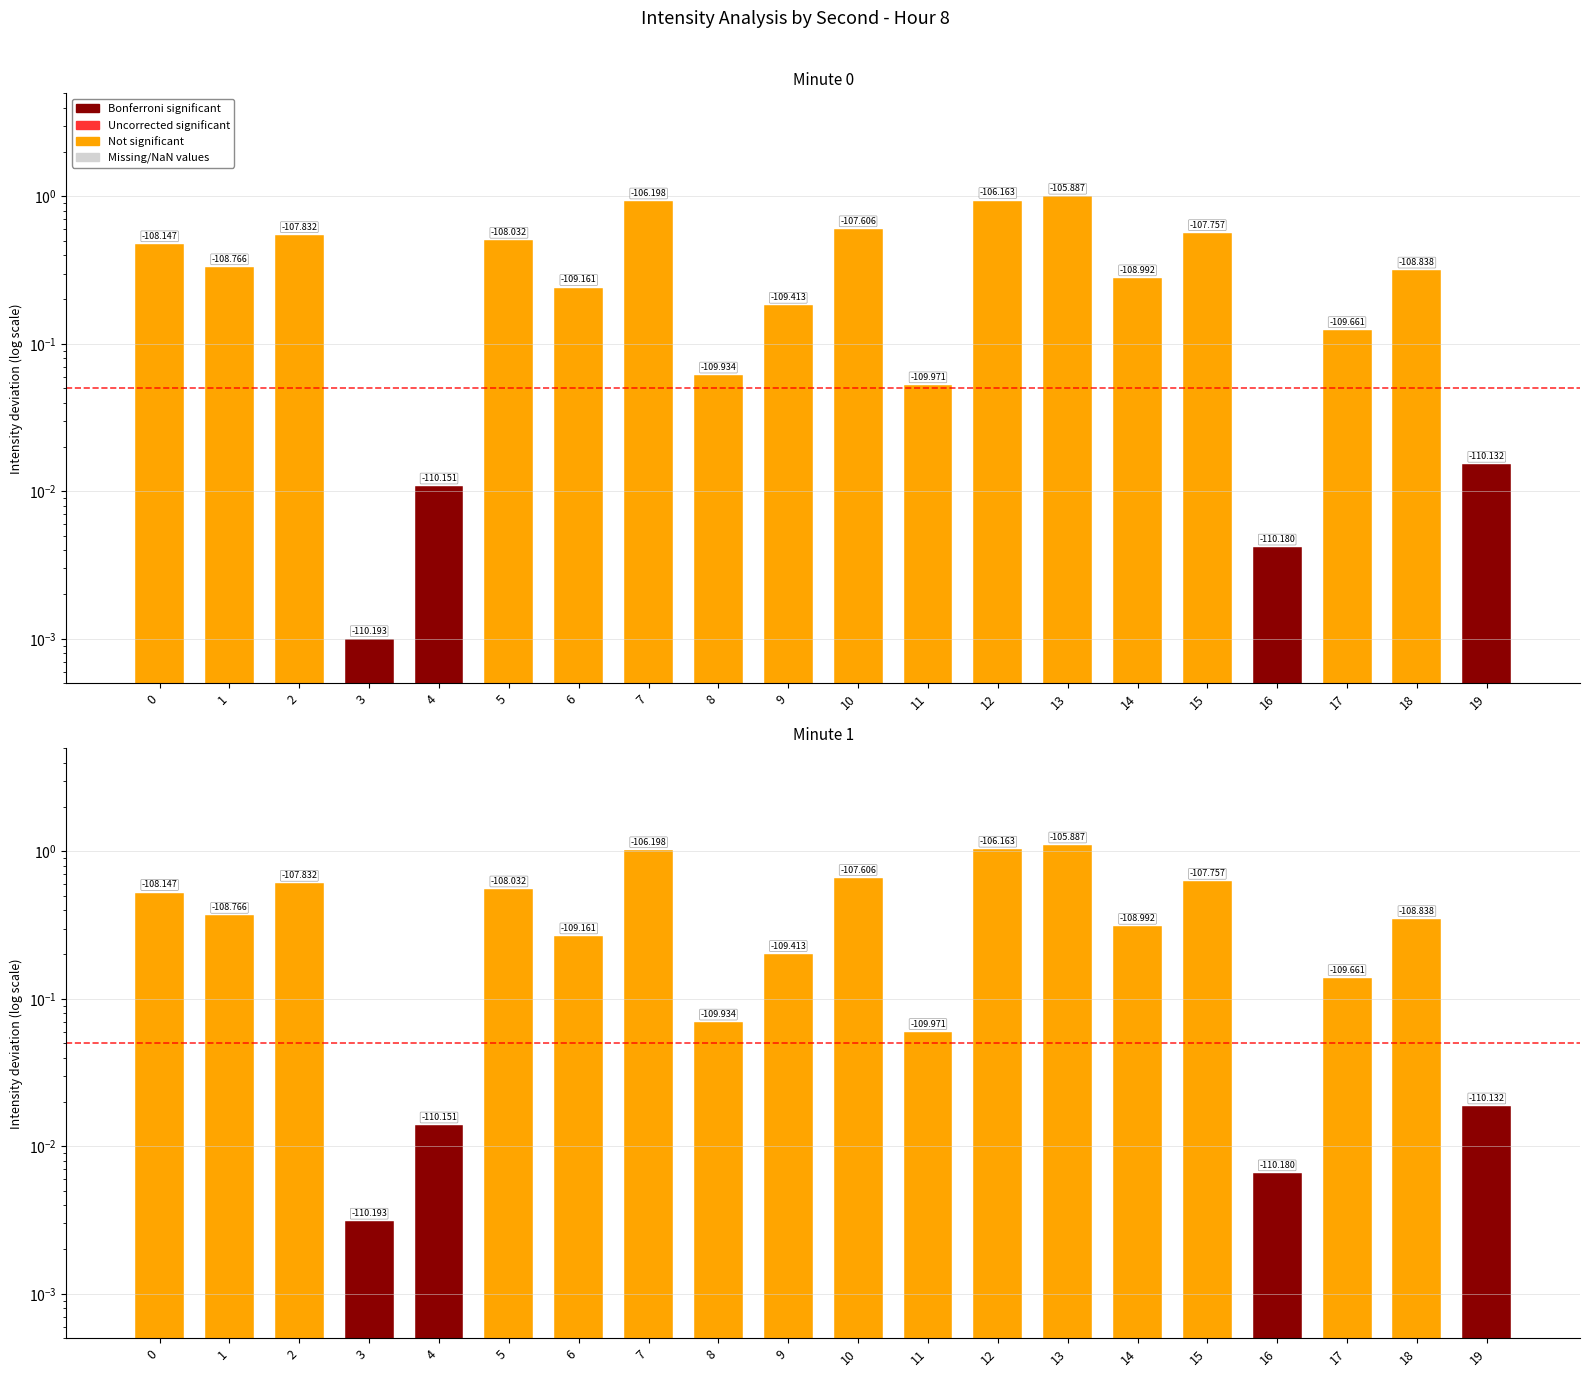

At which category does the chart reach its peak across all series?

13